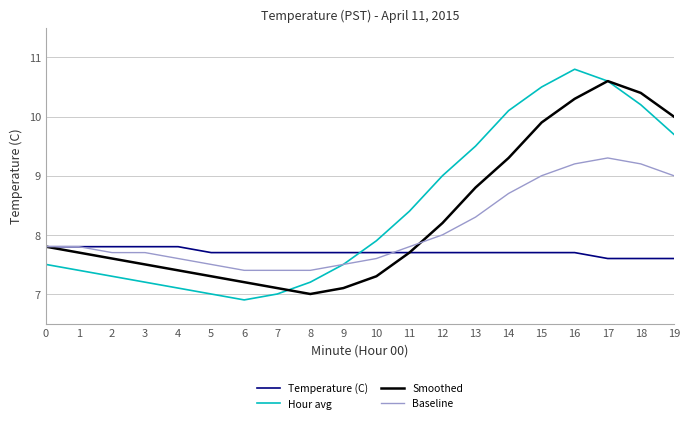

Reading left to right, extract all data points from this chart.

Temperature (C): 0=7.8	1=7.8	2=7.8	3=7.8	4=7.8	5=7.7	6=7.7	7=7.7	8=7.7	9=7.7	10=7.7	11=7.7	12=7.7	13=7.7	14=7.7	15=7.7	16=7.7	17=7.6	18=7.6	19=7.6
Hour avg: 0=7.5	1=7.4	2=7.3	3=7.2	4=7.1	5=7.0	6=6.9	7=7.0	8=7.2	9=7.5	10=7.9	11=8.4	12=9.0	13=9.5	14=10.1	15=10.5	16=10.8	17=10.6	18=10.2	19=9.7
Smoothed: 0=7.8	1=7.7	2=7.6	3=7.5	4=7.4	5=7.3	6=7.2	7=7.1	8=7.0	9=7.1	10=7.3	11=7.7	12=8.2	13=8.8	14=9.3	15=9.9	16=10.3	17=10.6	18=10.4	19=10.0
Baseline: 0=7.8	1=7.8	2=7.7	3=7.7	4=7.6	5=7.5	6=7.4	7=7.4	8=7.4	9=7.5	10=7.6	11=7.8	12=8.0	13=8.3	14=8.7	15=9.0	16=9.2	17=9.3	18=9.2	19=9.0